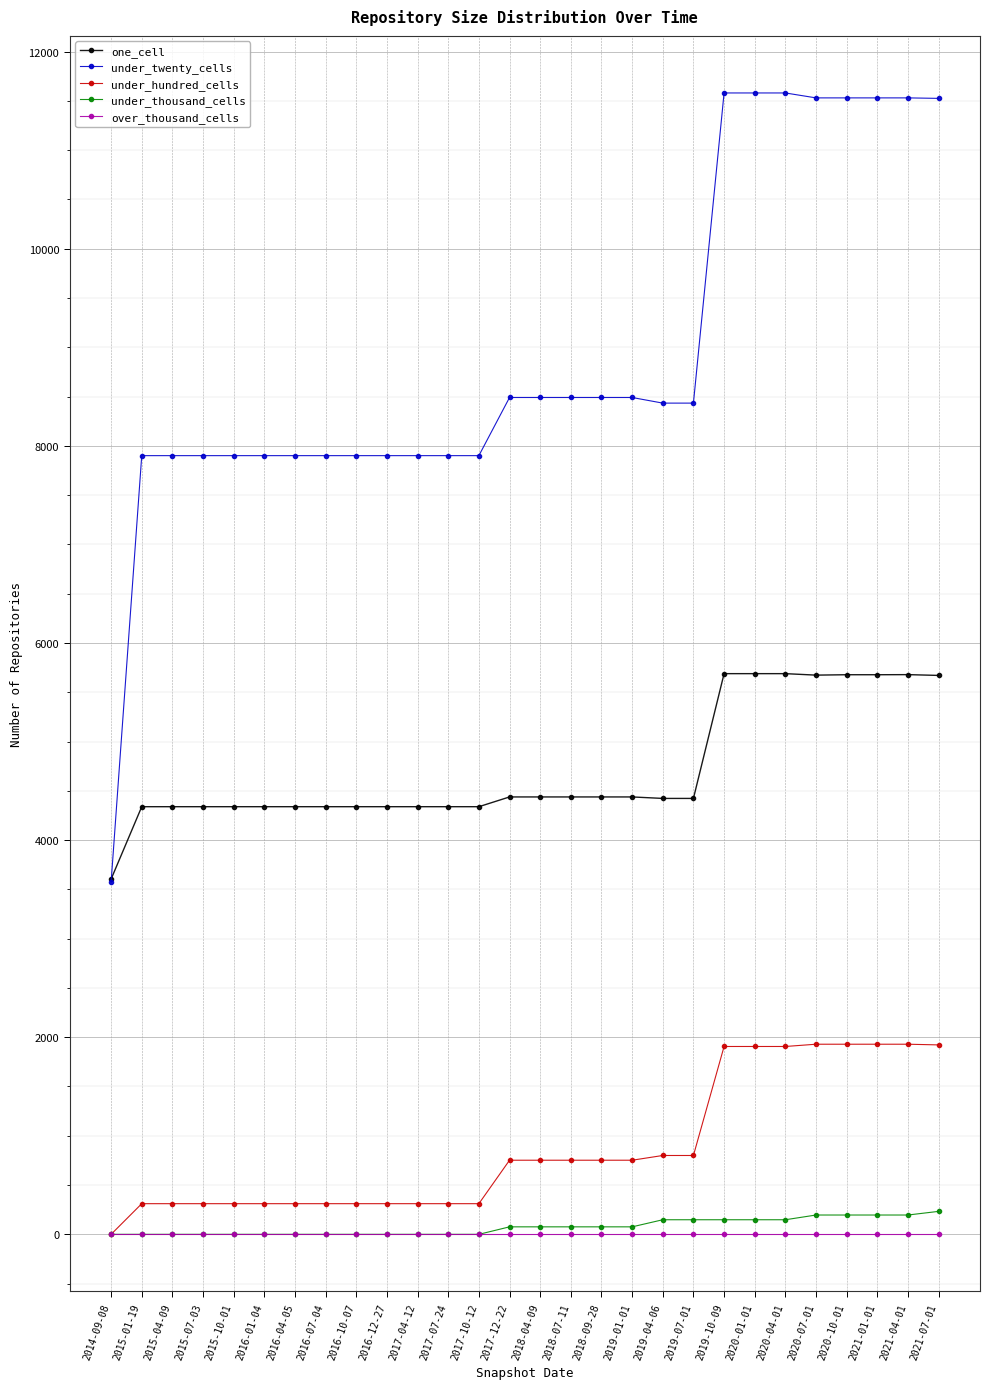

The value of one_cell at 2019-07-01 is 2794. True or false?

False